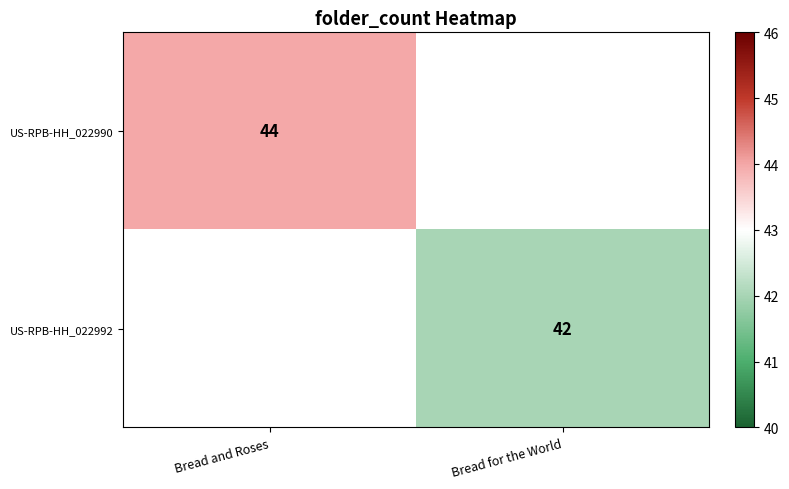

What is the smallest value displayed?

42.0